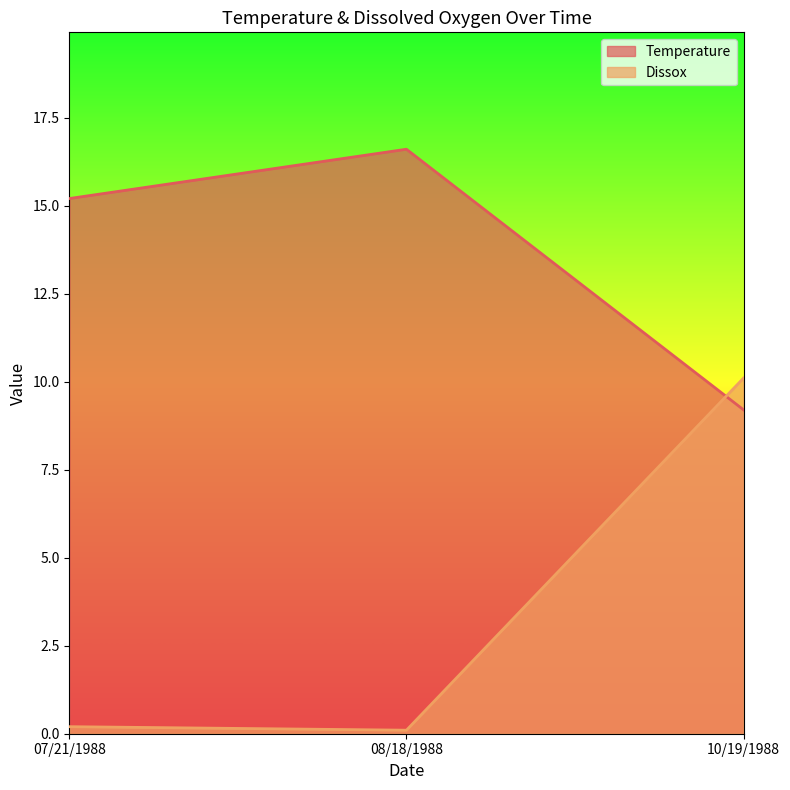

At which label does Dissox reach its peak?

10/19/1988